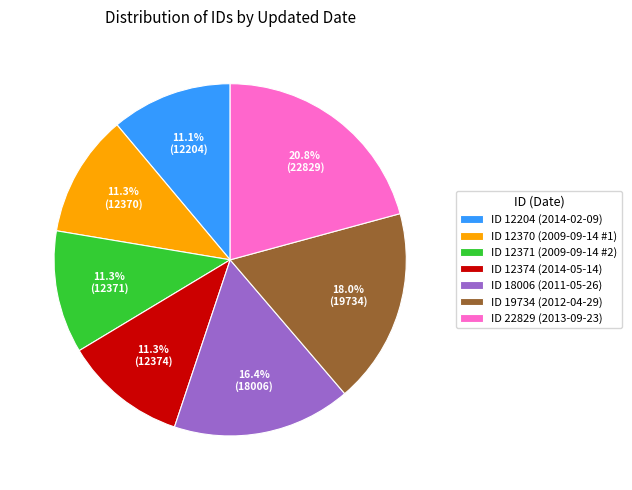

What percentage is NOT represented by ID 18006 (2011-05-26)?

83.6%